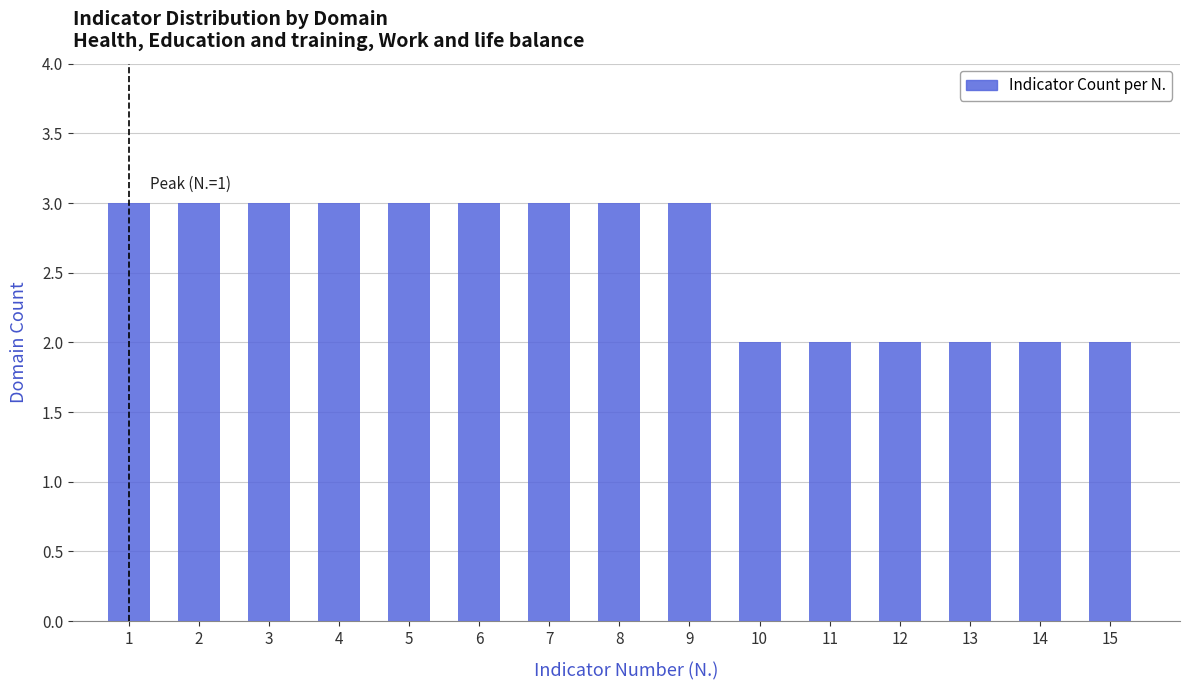

Reading right to left, list all the values displayed in this chart.

2	2	2	2	2	2	3	3	3	3	3	3	3	3	3